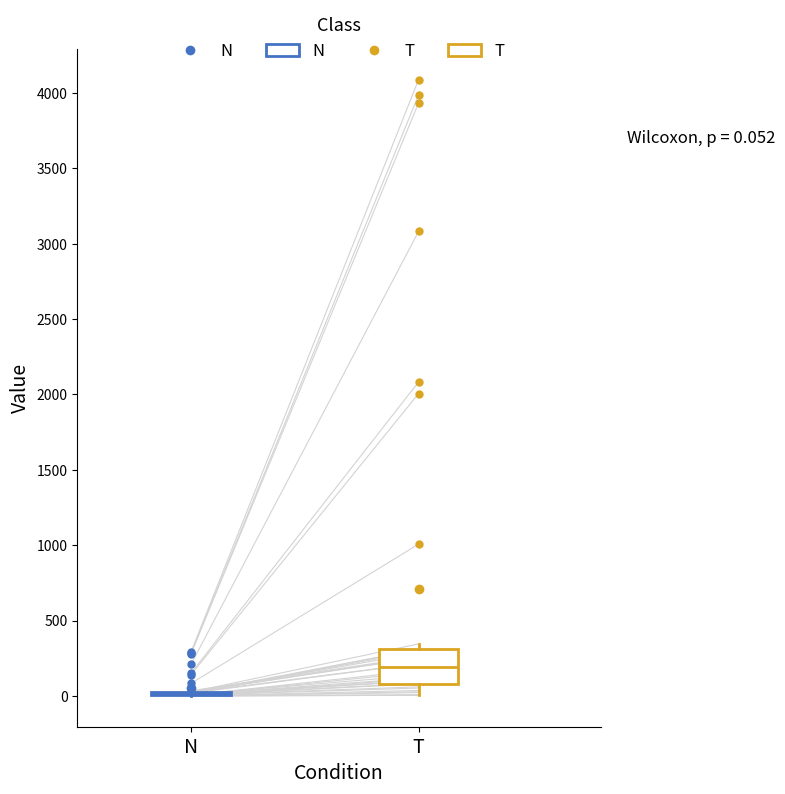

Which box is the tallest, from its lower edge to its upper edge?

T